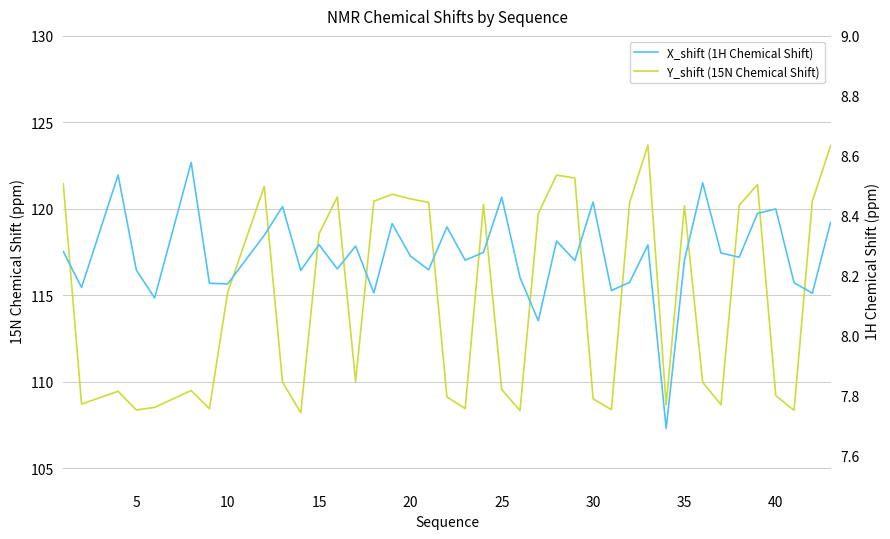

How many lines are shown in the chart?

2